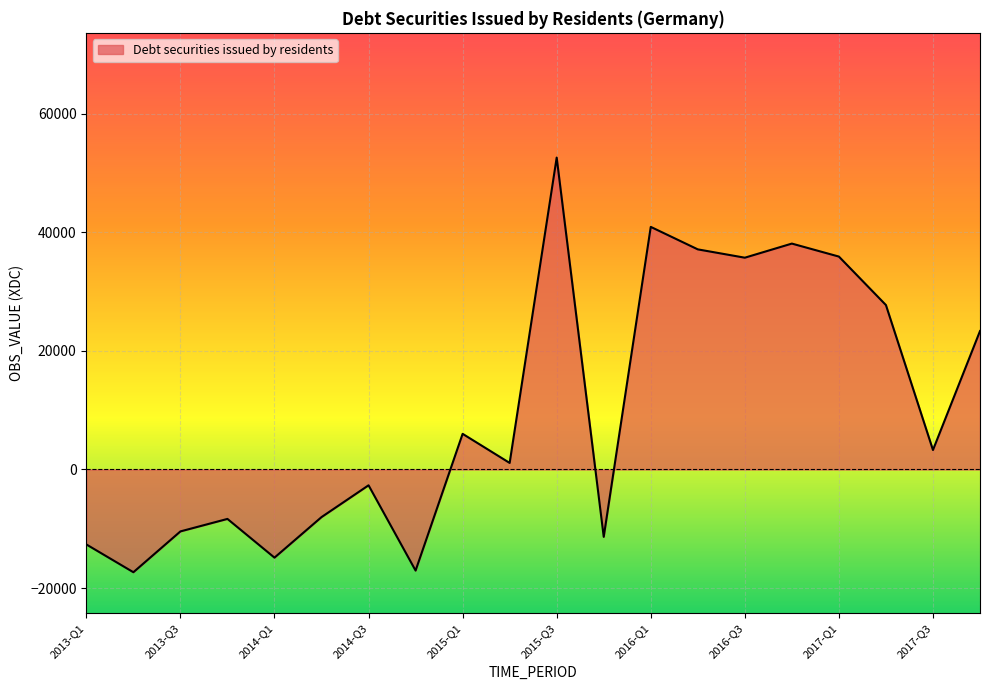

What is the greatest value displayed?

52599